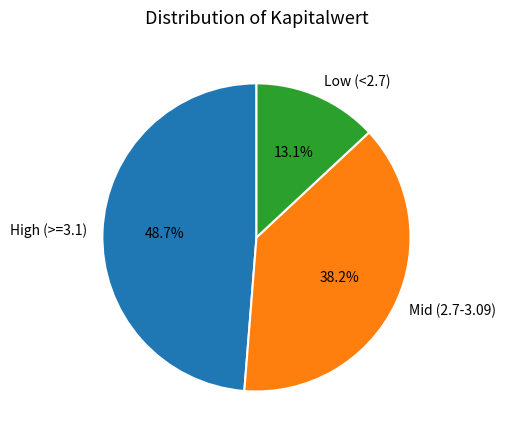

Is there any slice that represents more than half of the pie?

No